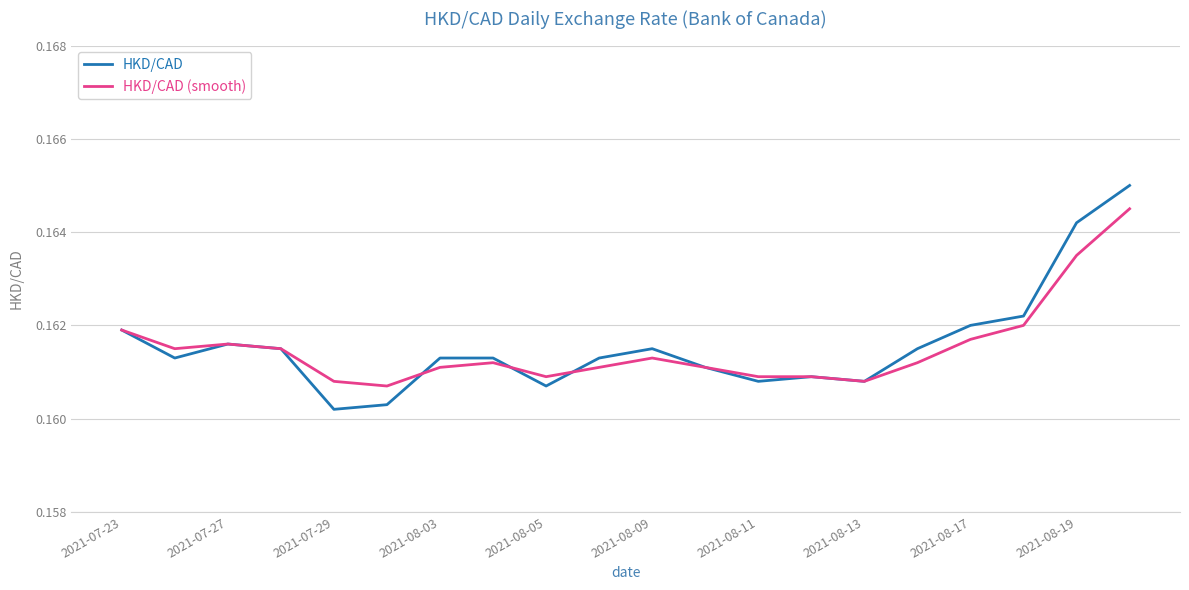

Which series ends up on top after the final intersection of HKD/CAD (smooth) and HKD/CAD?

HKD/CAD